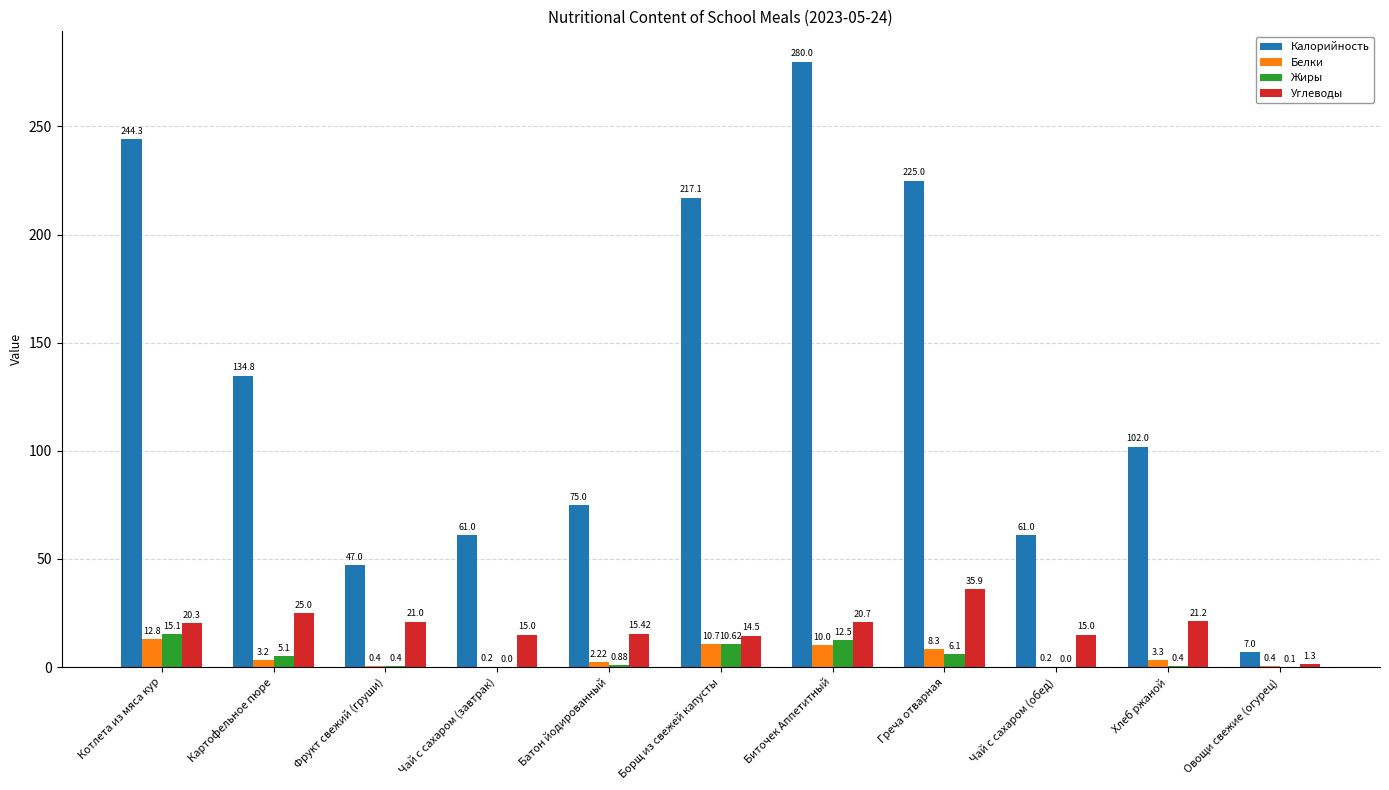

Which series changed the most between Картофельное пюре and Греча отварная?

Калорийность